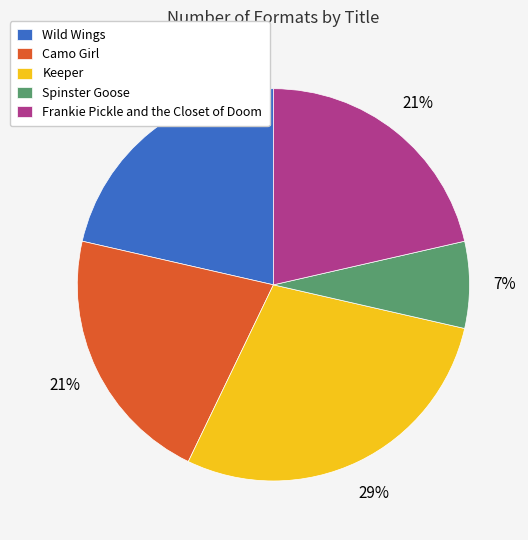

To the nearest percent, what is the average slice percentage?

20%